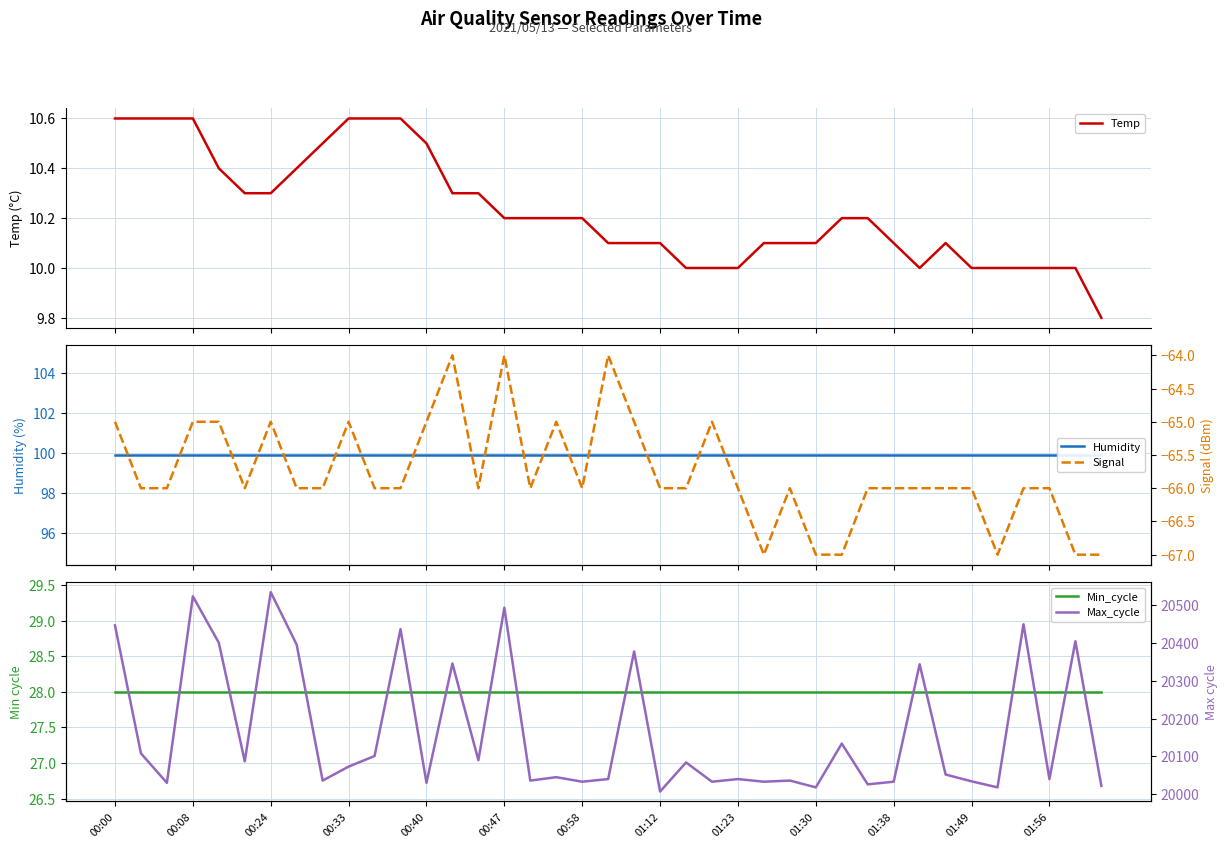

What is the value of the Min_cycle point at the 31st from the left?

28.0